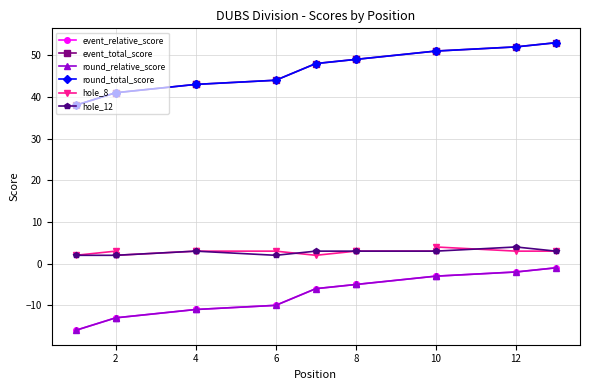

True or false: event_total_score has more than 1 interior local peaks.

False